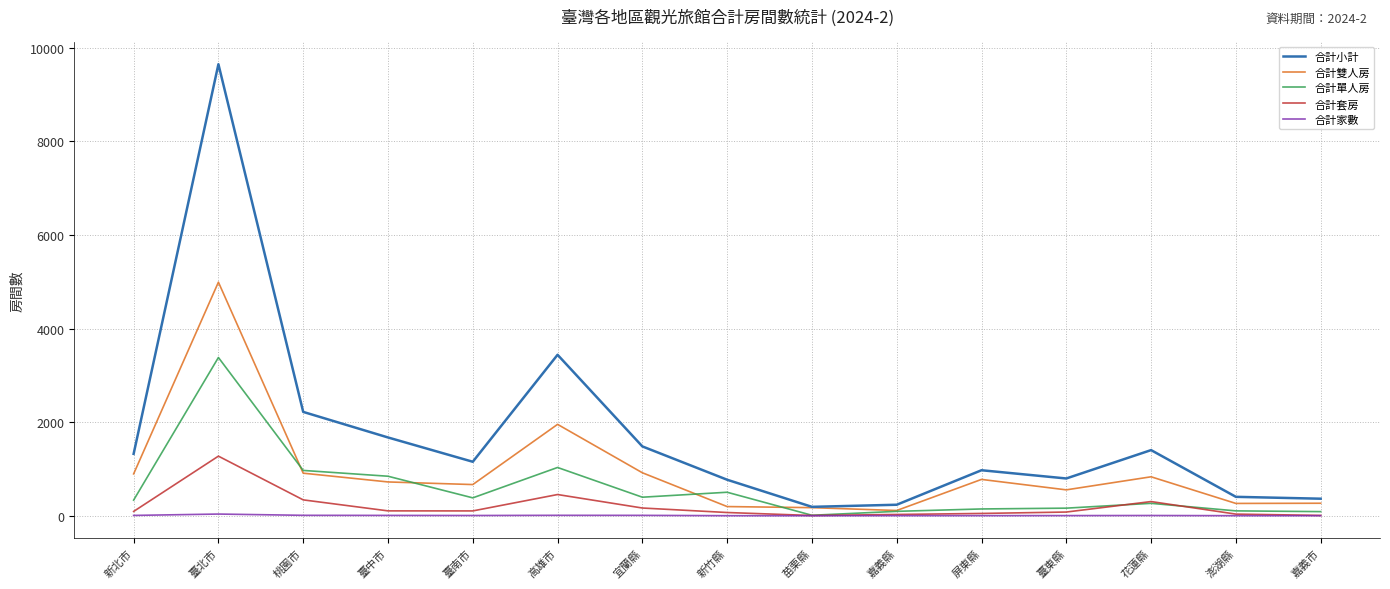

The value of 合計雙人房 at 高雄市 is 436. True or false?

False